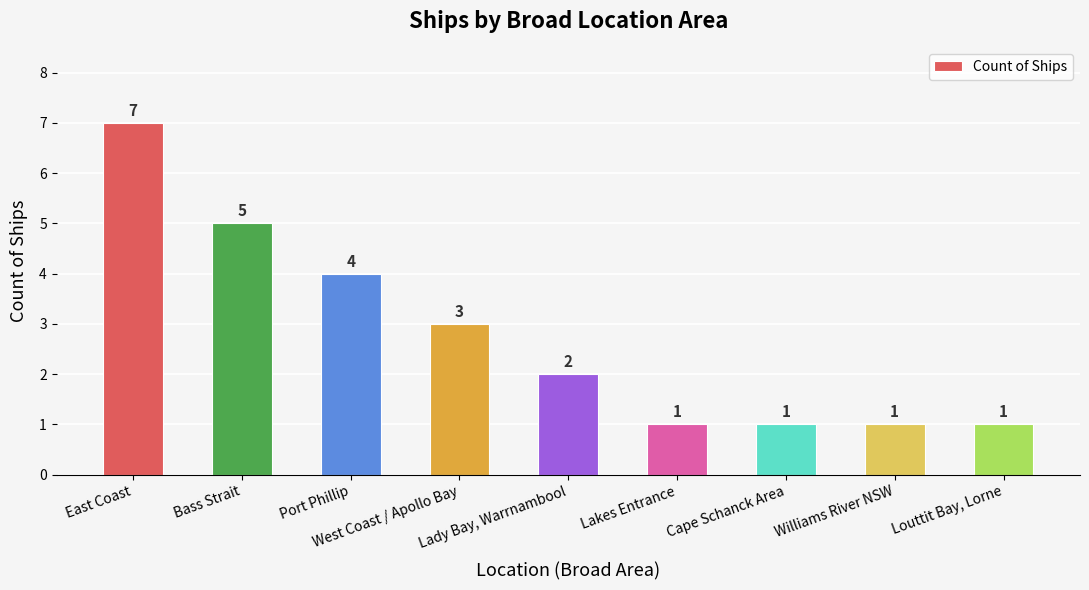

Where does the data first go above 2?

East Coast